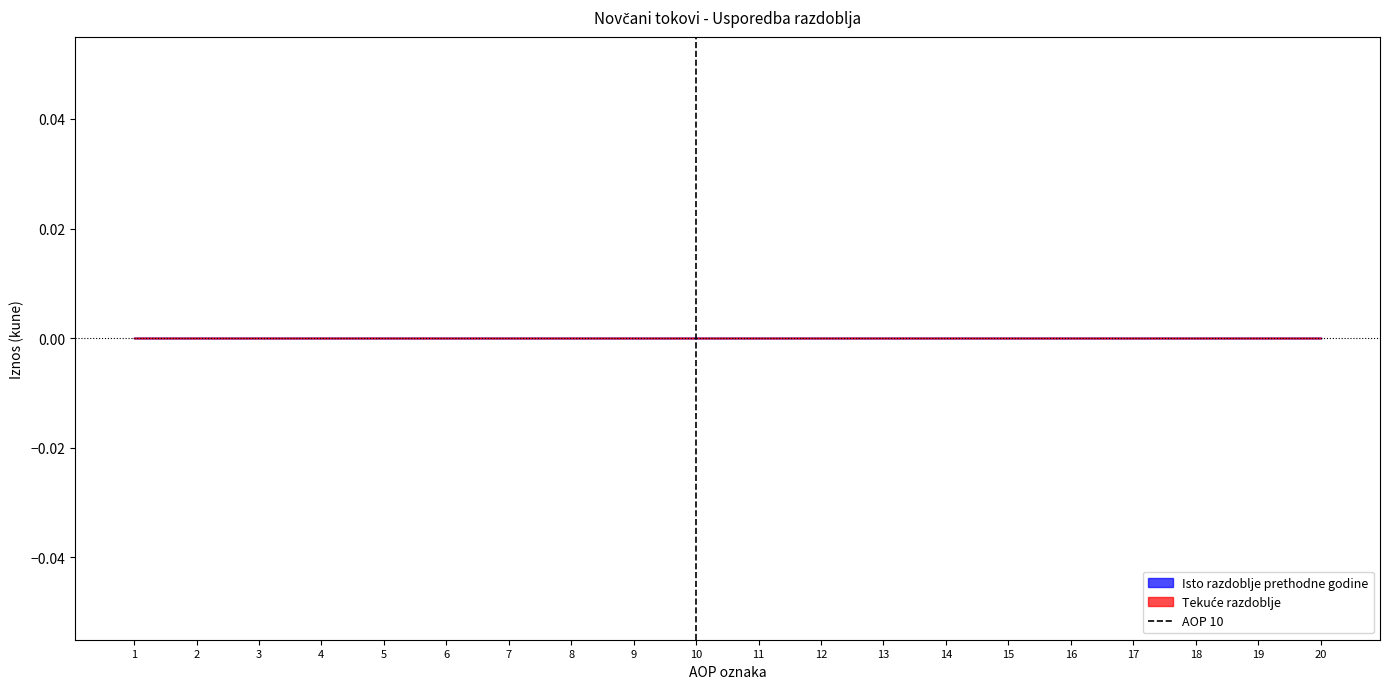

The value at 2 is 1. True or false?

False